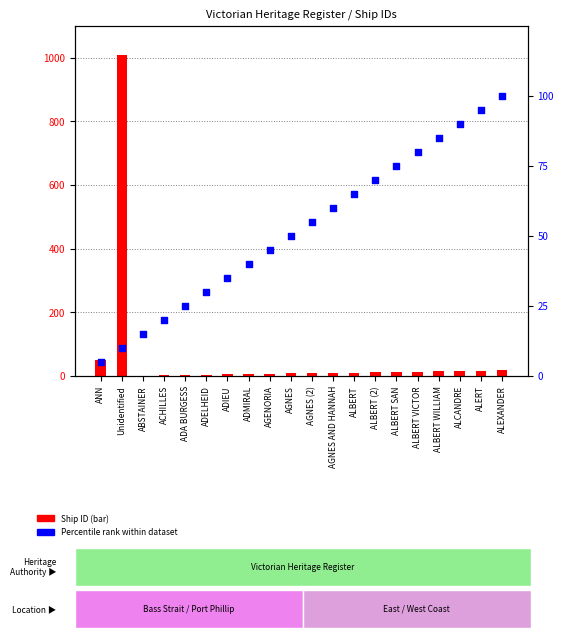

Which series reaches the maximum Y coordinate?

Ship ID